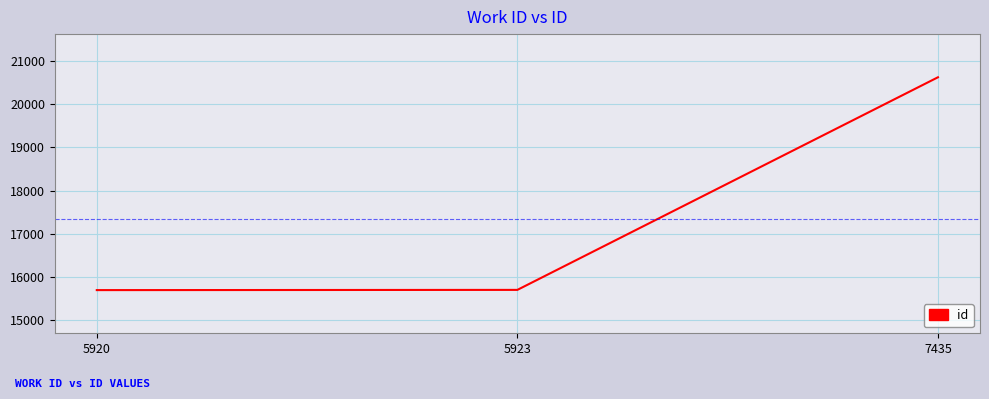

What is the average value?

17341